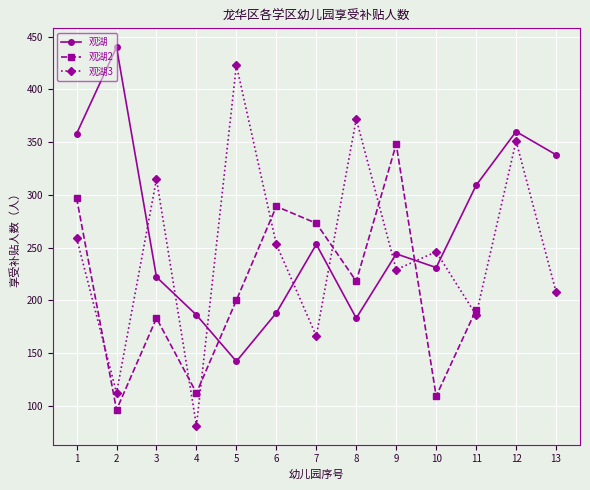

Is it true that 观湖 equals 567 at 13?

False